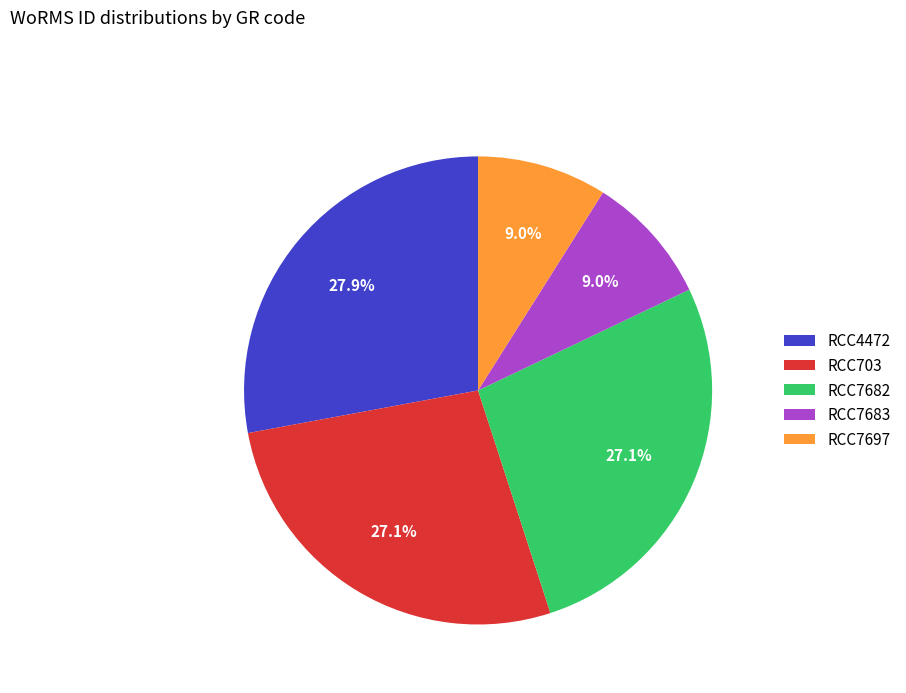

Do RCC7683 and RCC7682 together represent more than half of the pie?

No